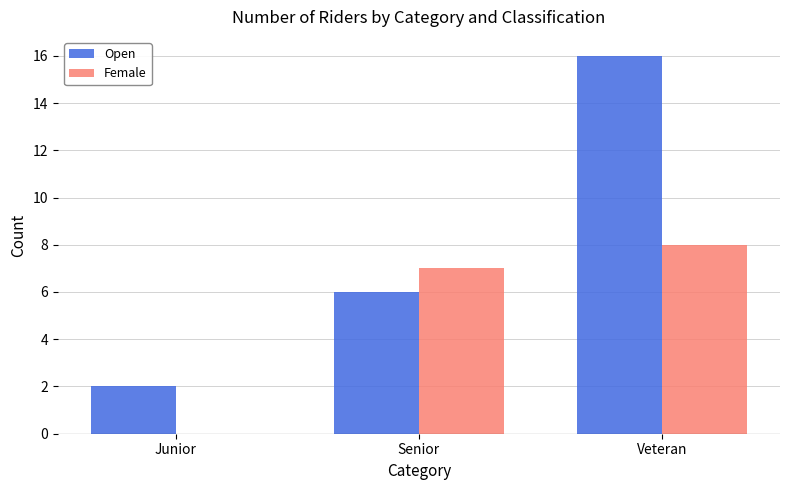

Which series has the largest total across all categories?

Open